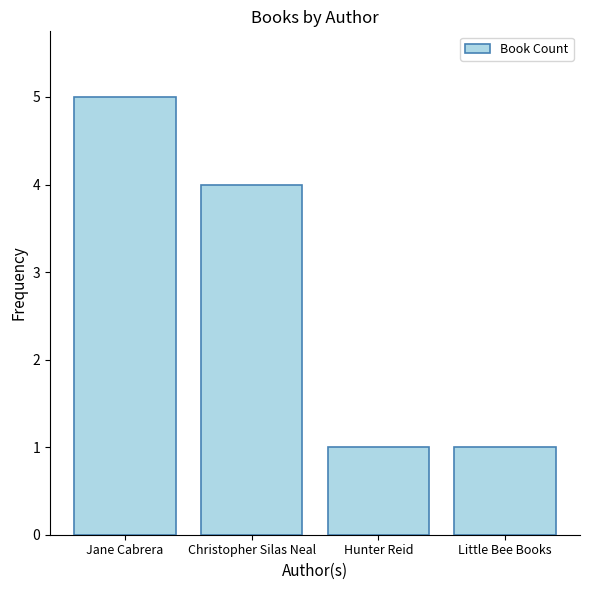

What is the change in value from Jane Cabrera to Hunter Reid?

-4